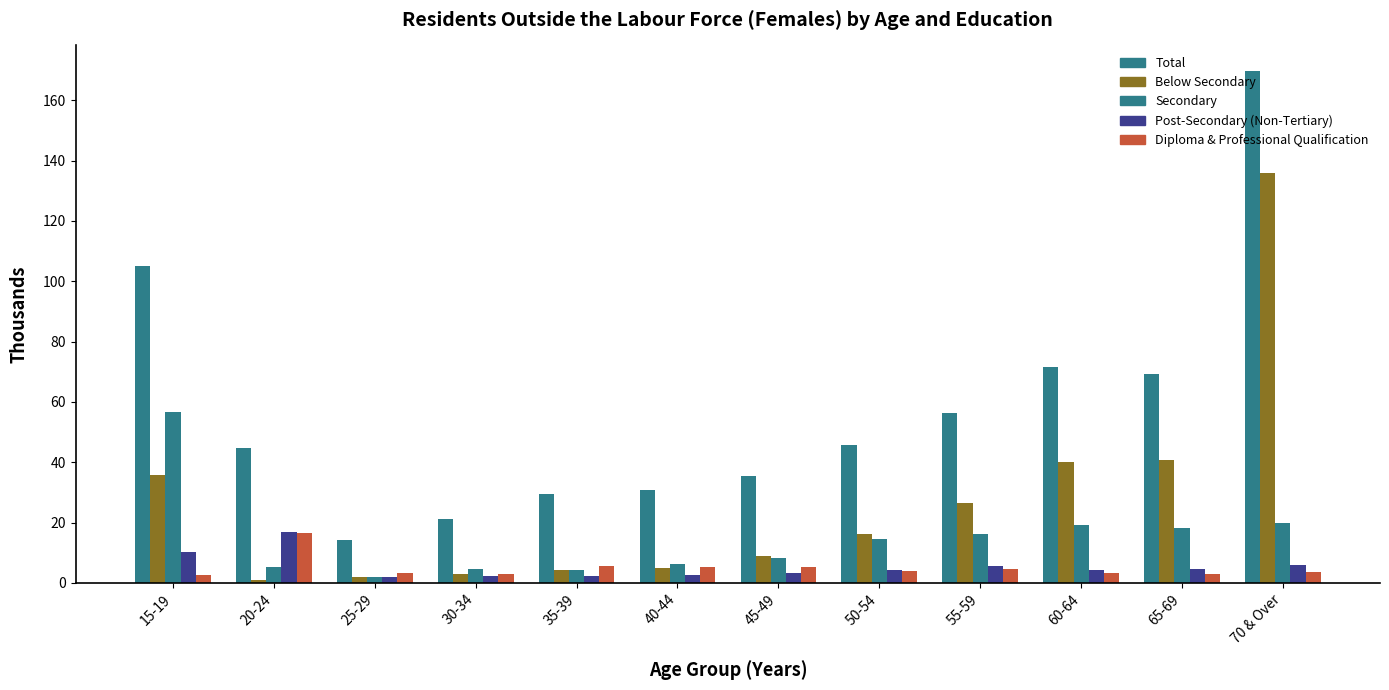

True or false: Diploma & Professional Qualification has a value of 8.6 at 40-44.

False